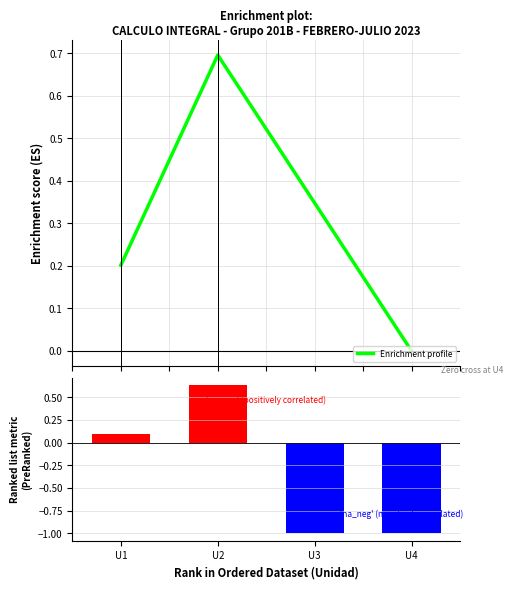

How many groups of bars are there?

4